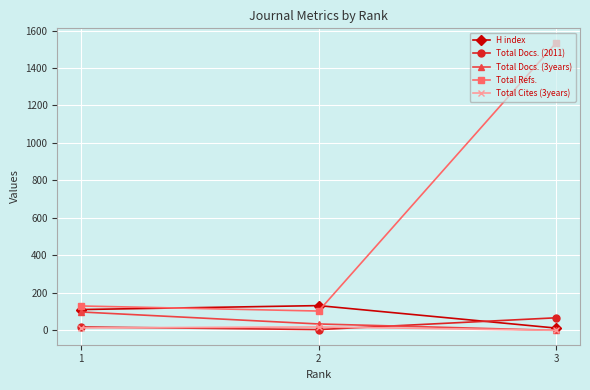

Rank the categories by H index value from lowest to highest.

3, 1, 2